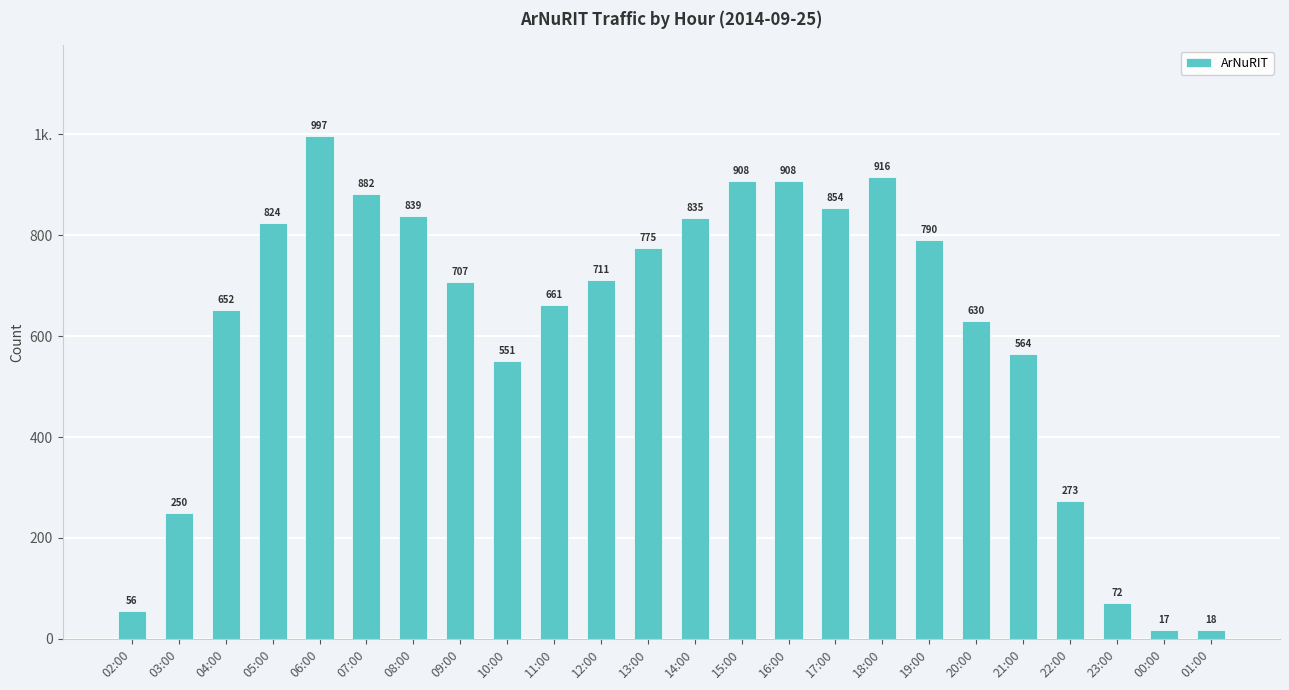

Approximately how many times larger is the value at 09:00 compared to 19:00?

0.9